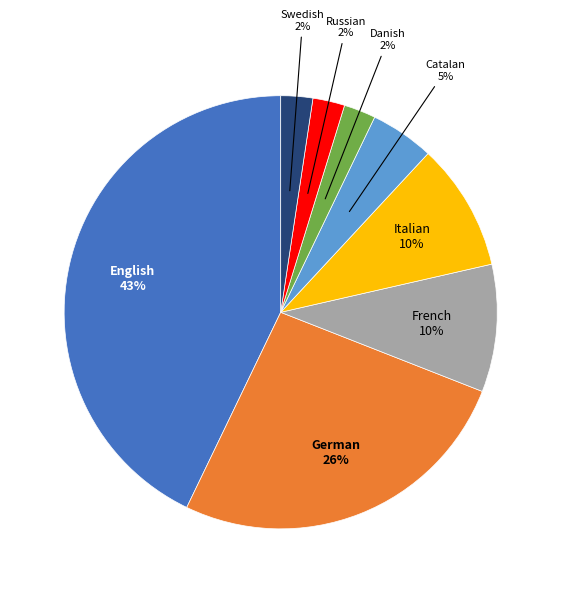

To the nearest percent, what is the average slice percentage?

12%